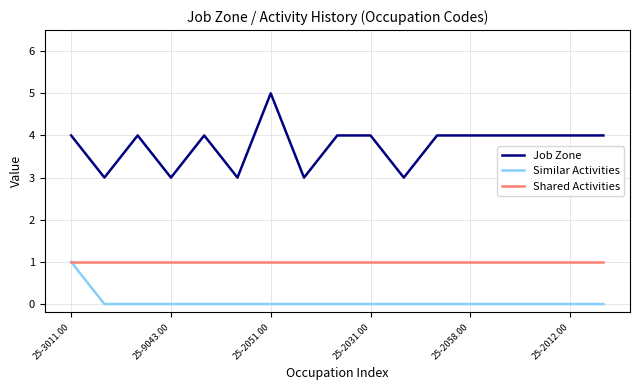

What is the maximum value for Job Zone?

5